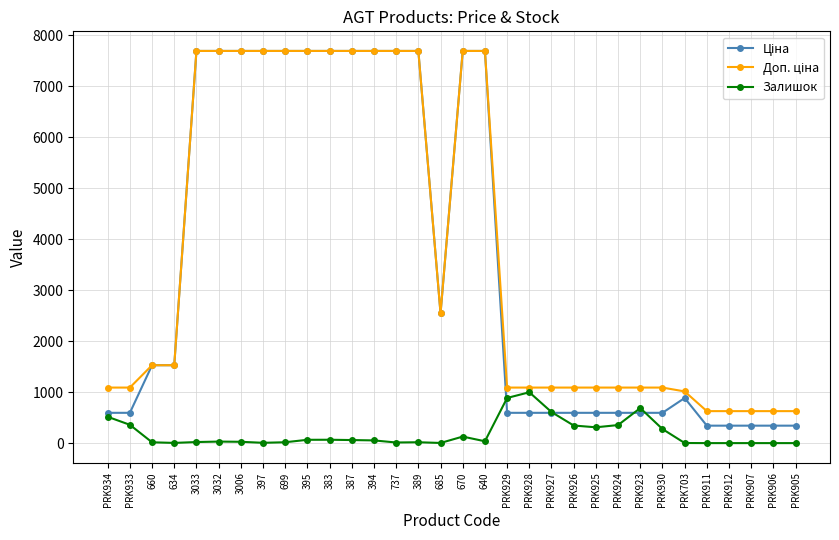

At how many categories does at least one series exceed 61?

32